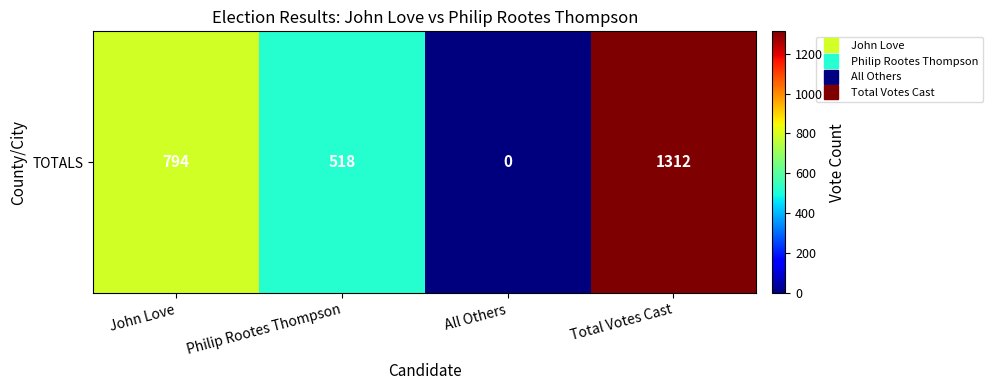

True or false: the data shows 518 at Philip Rootes Thompson.

True